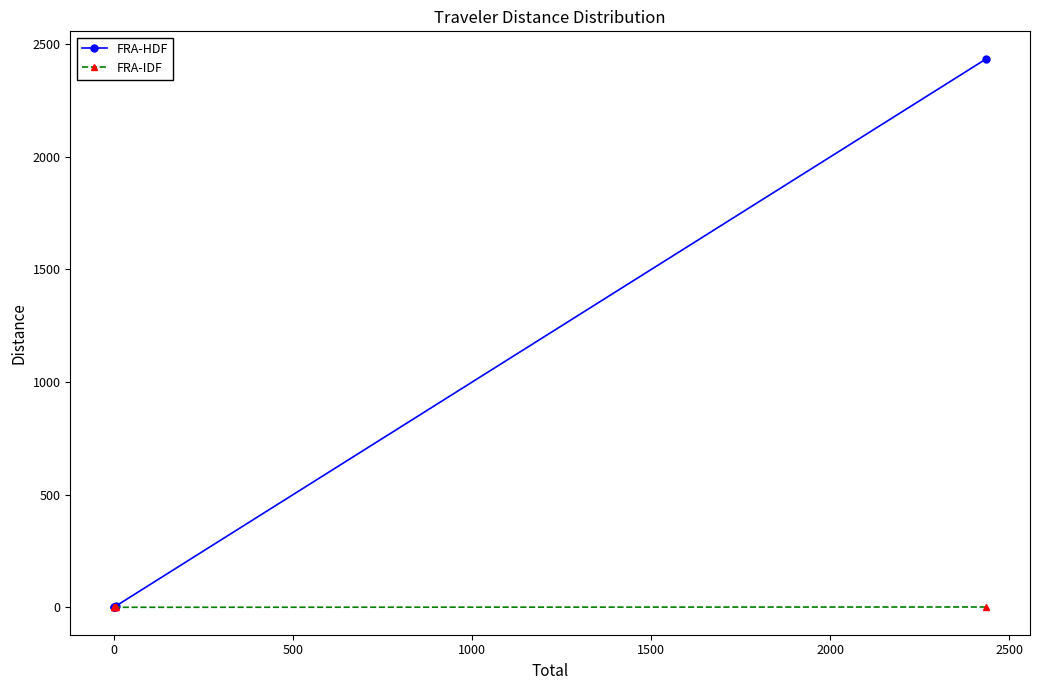

List the series in order of their peak value, lowest first.

FRA-IDF, FRA-HDF